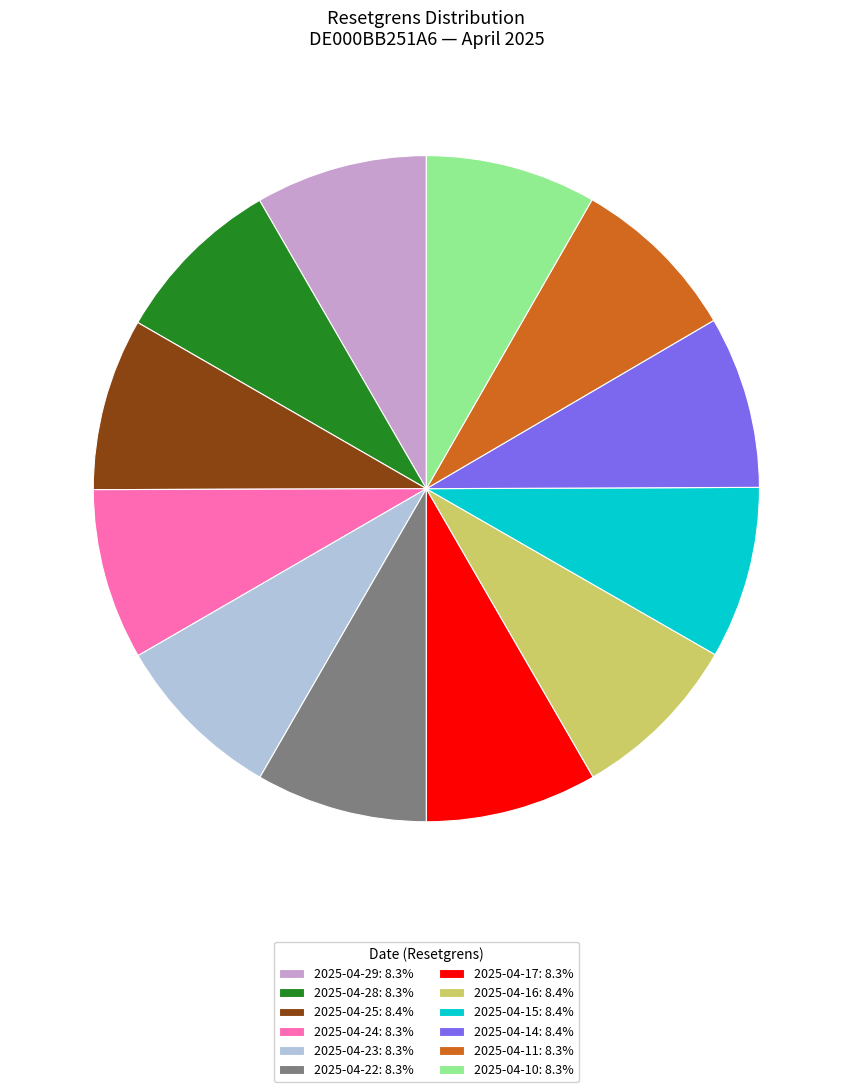

How many segments does this pie chart have?

12